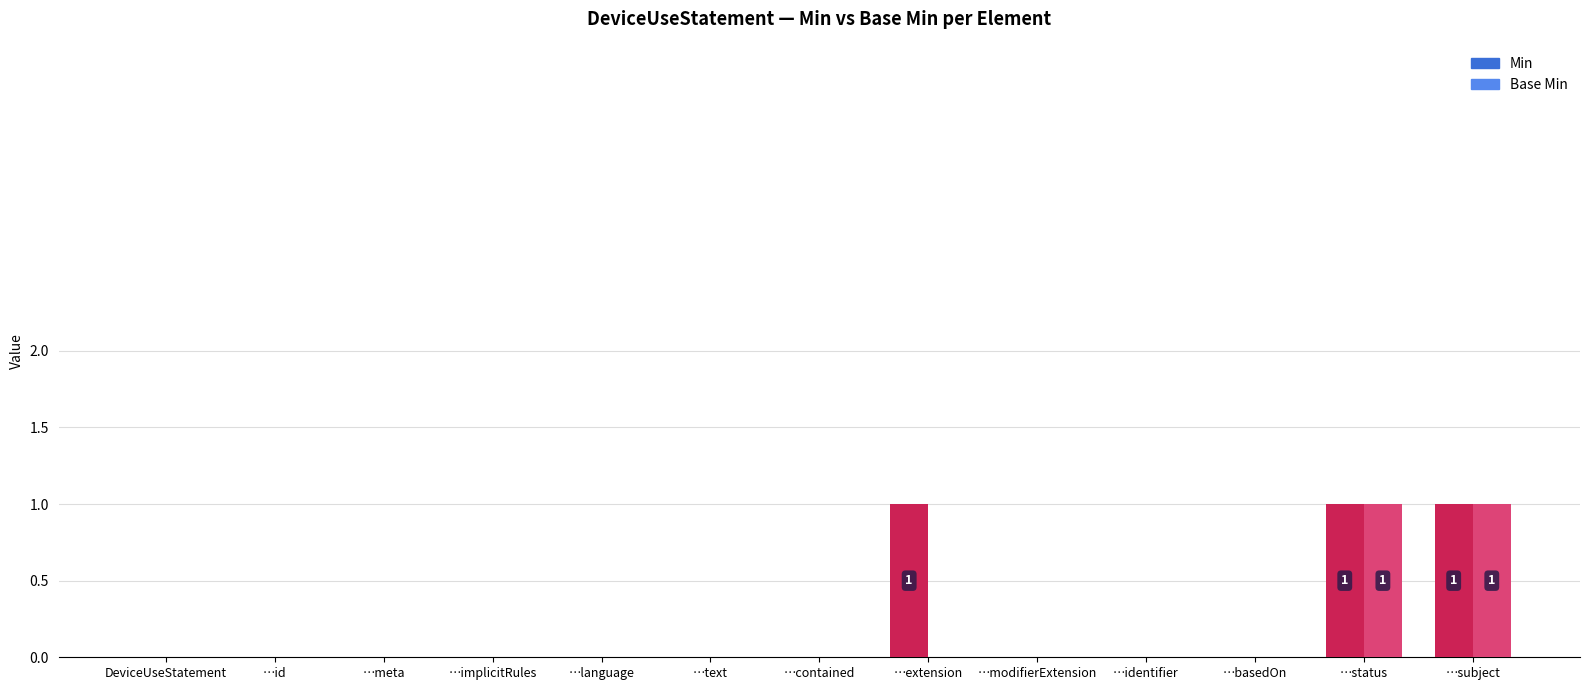

Which series changed the most between …contained and …extension?

Min